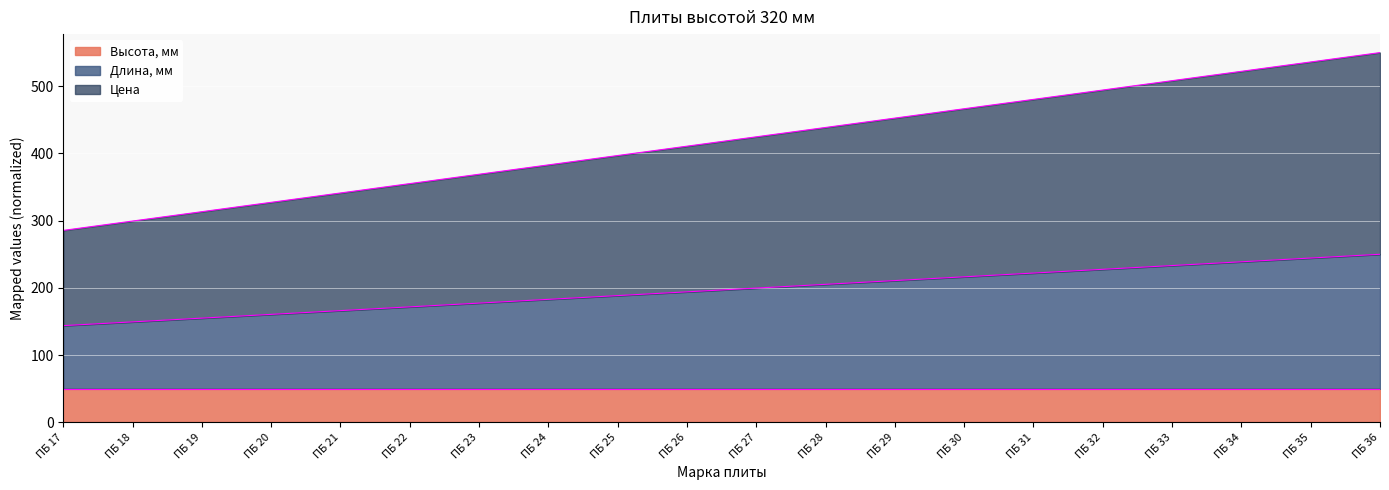

At which label is Длина, мм closest to 196?

ПБ 26